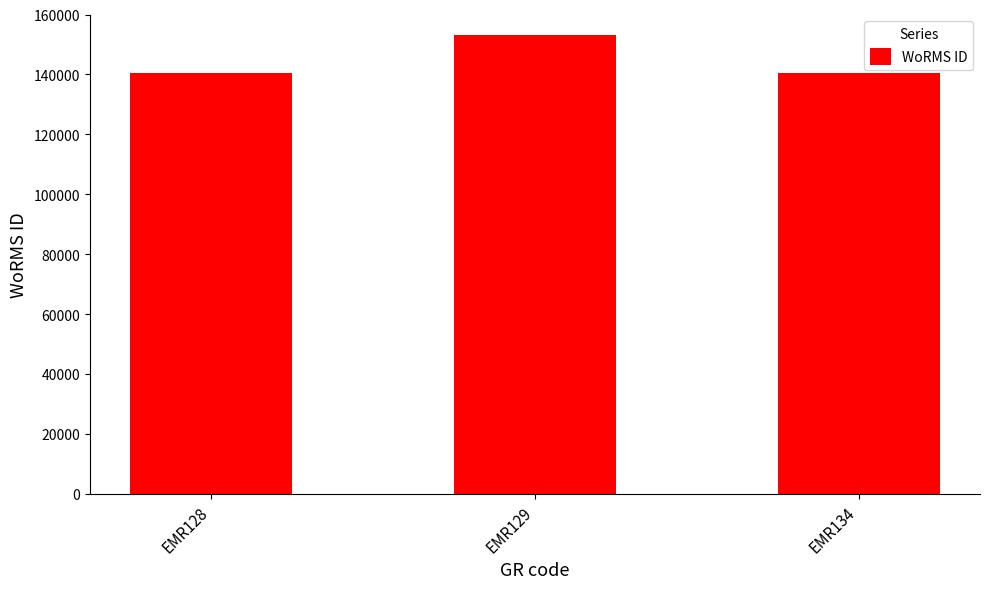

What is the difference between the values at EMR128 and EMR129?

12466